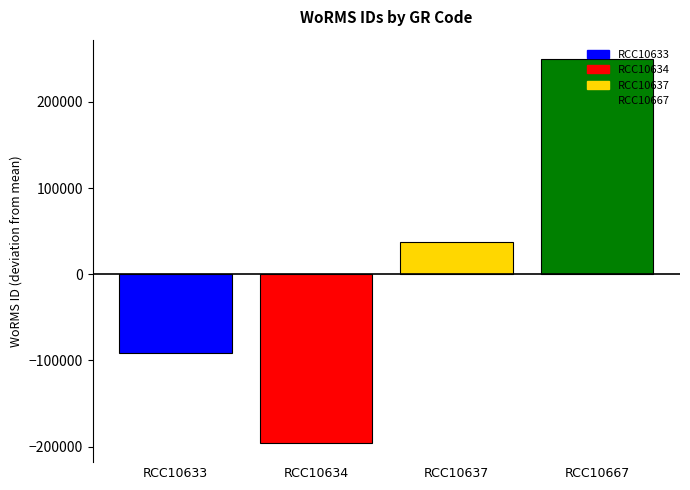

Reading left to right, what are all the values shown in this chart?

-91421.2	-195716.2	37287.8	249849.8